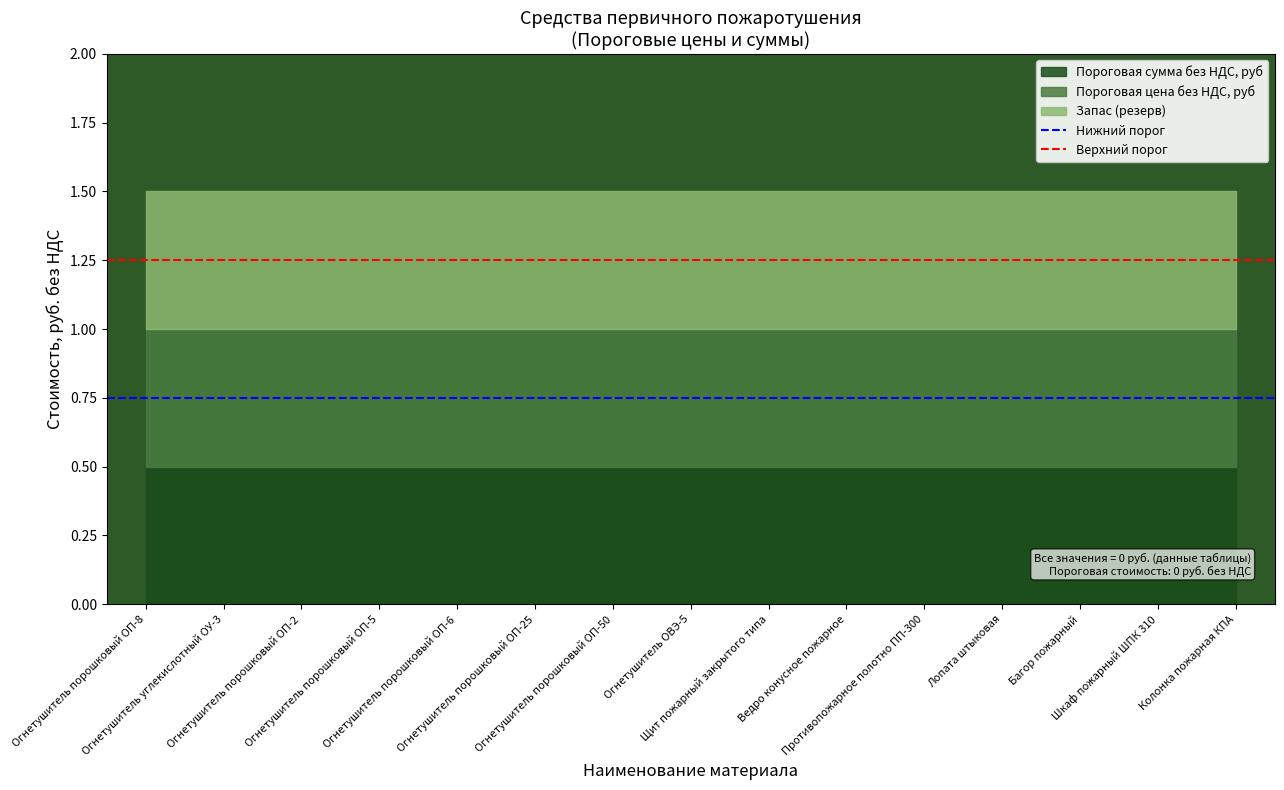

What is the average value of the Нижний порог series?

0.8